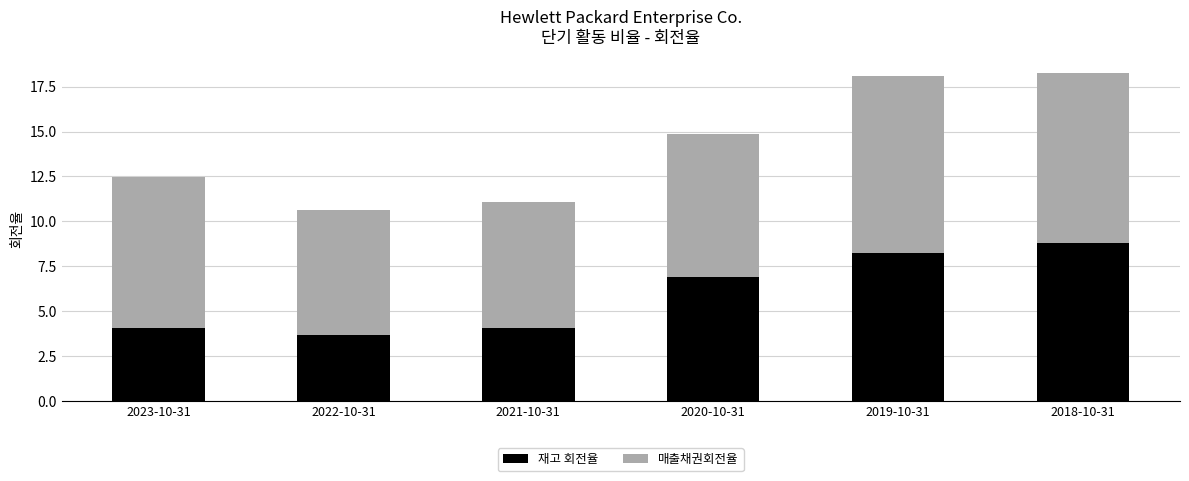

At which label does 재고 회전율 reach its peak?

2018-10-31